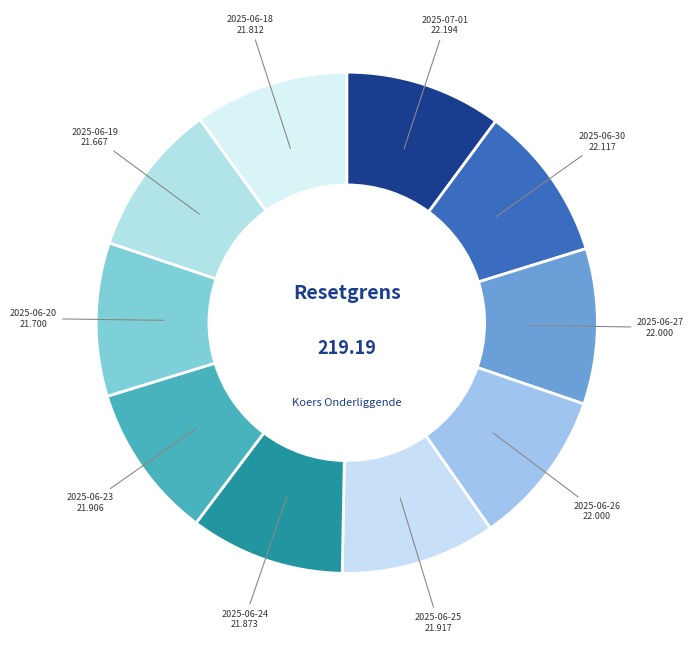

How many segments does this pie chart have?

10